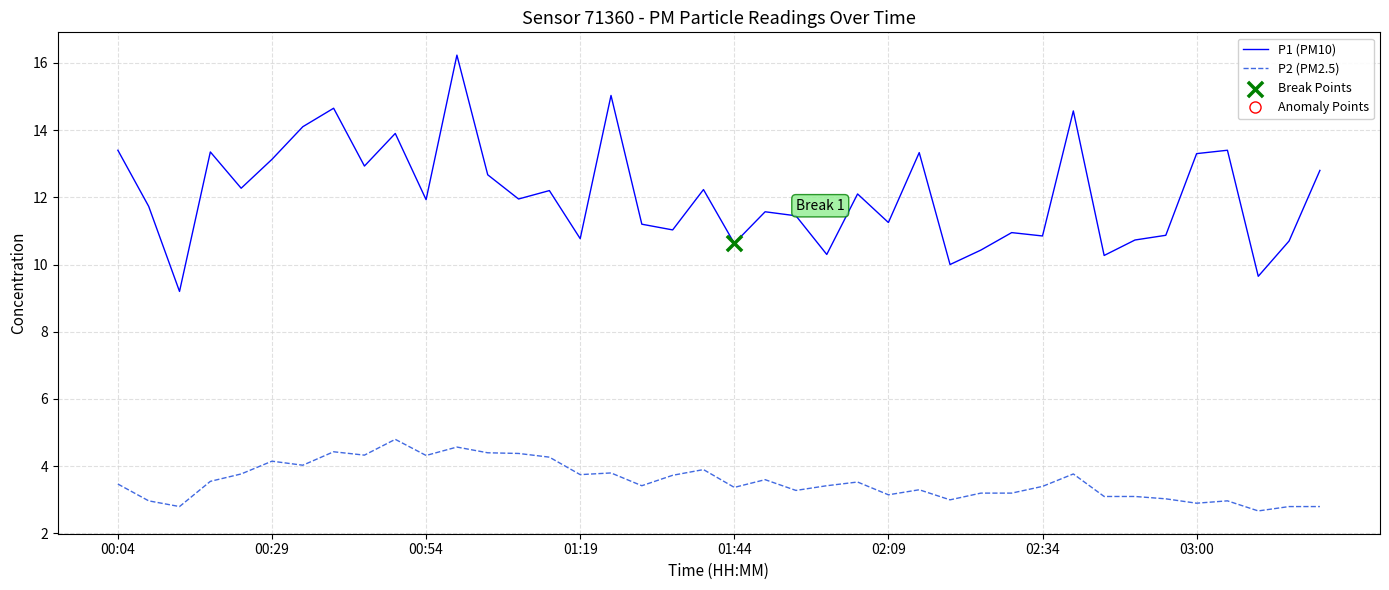

Which series has the widest spread of values?

P1 (PM10)